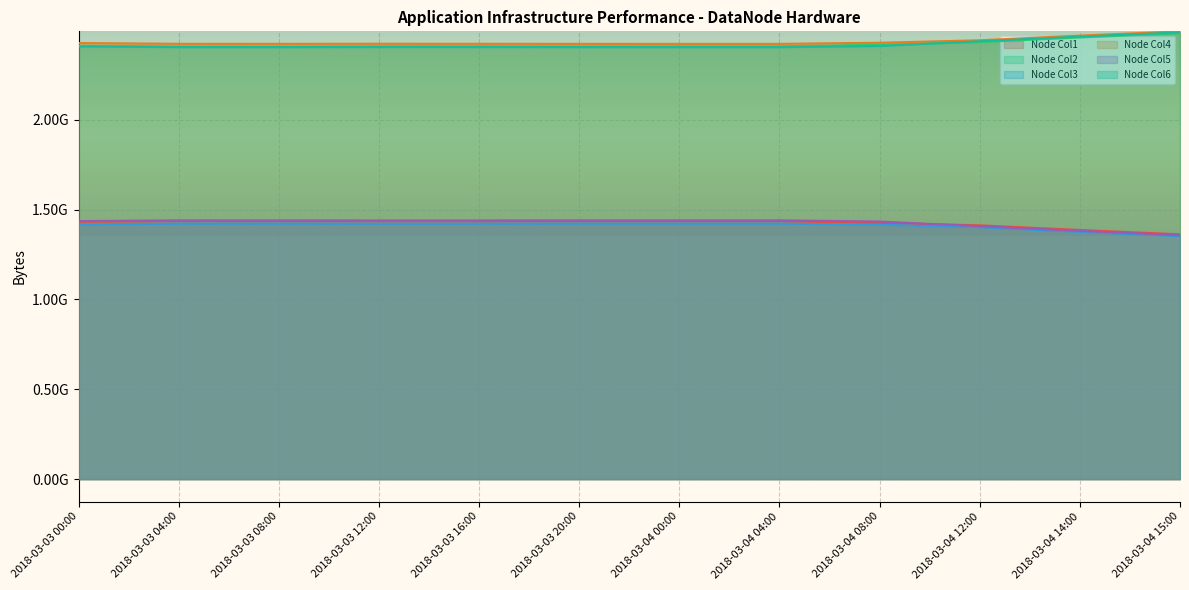

What is the value of the Node Col1 point at the 8th from the left?

1435608269